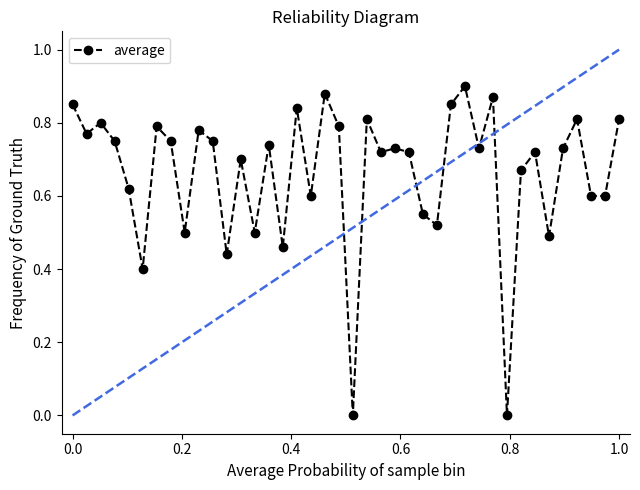

What is the sum of all values?

26.5